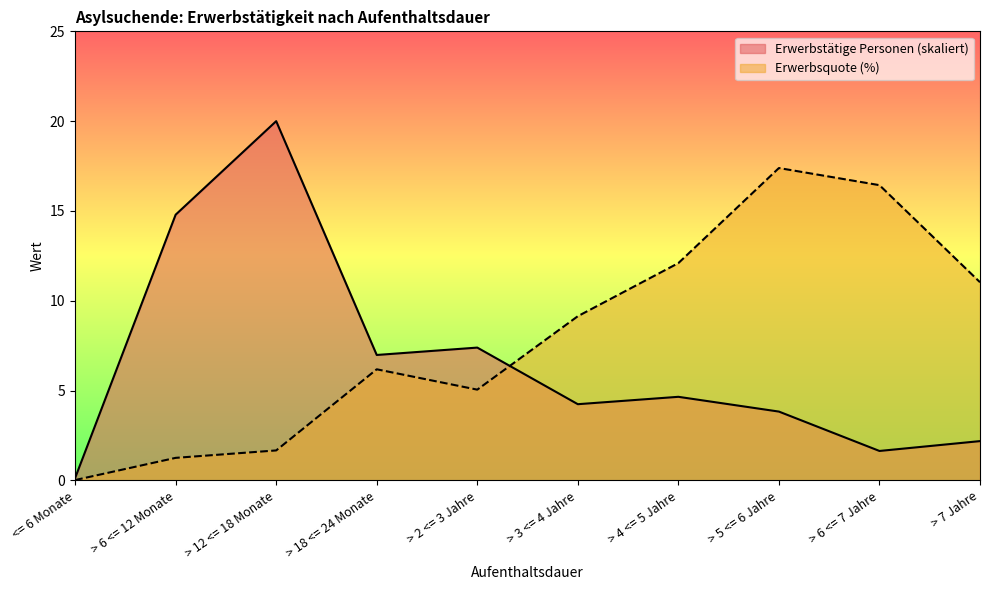

How many interior local valleys does the Erwerbstätige Personen series have?

3